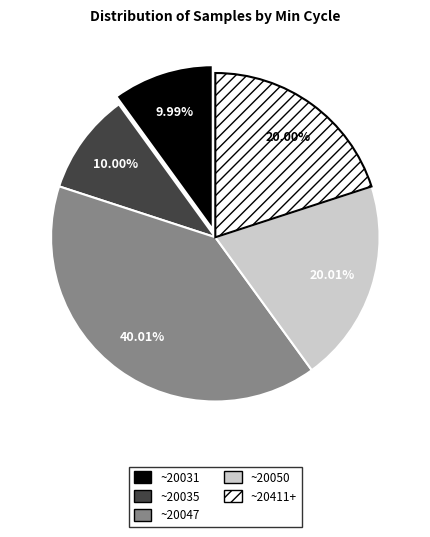

Is there any slice that represents more than half of the pie?

No